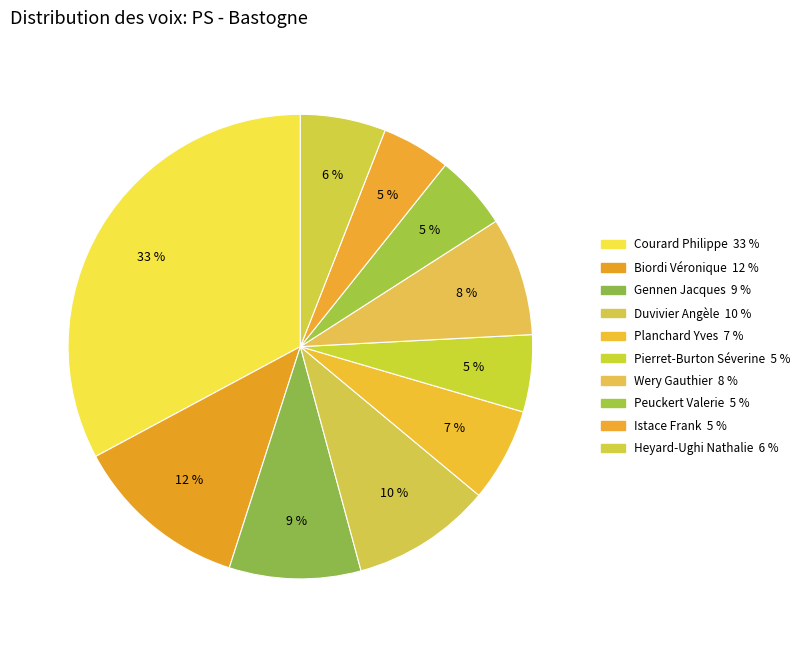

Which category has the biggest portion of the pie?

Courard Philippe